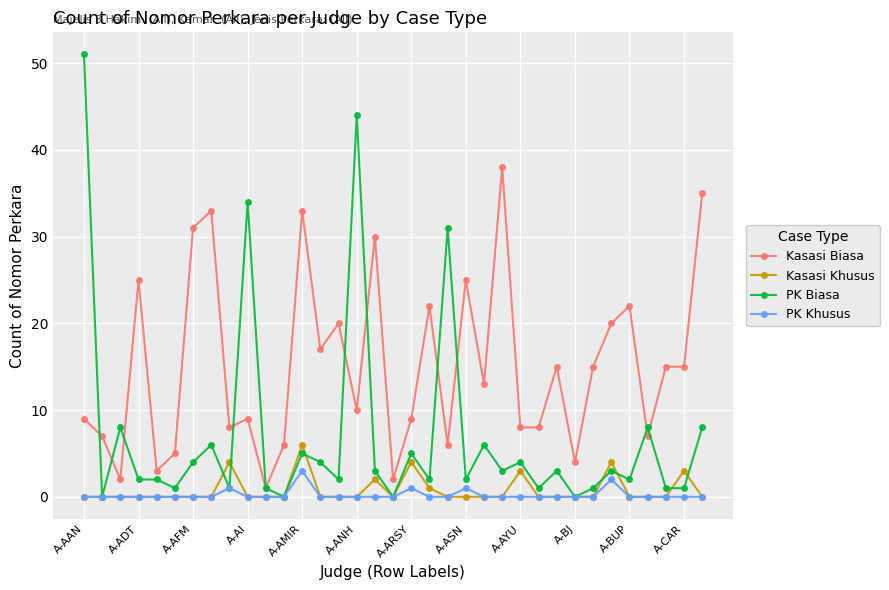

Is this an area chart (filled region under the line)?

No